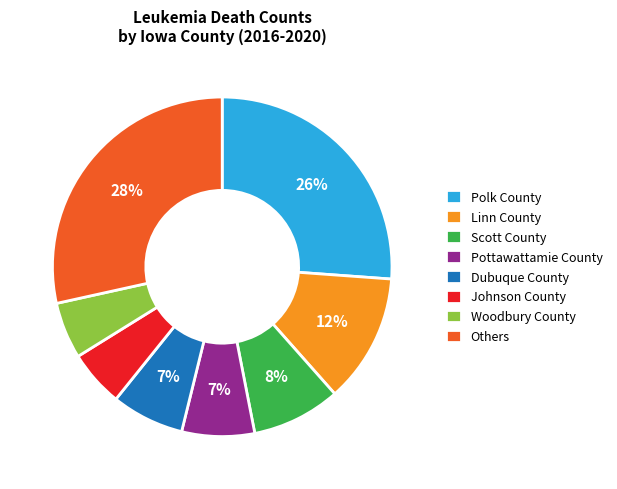

Count the number of slices in the pie.

8